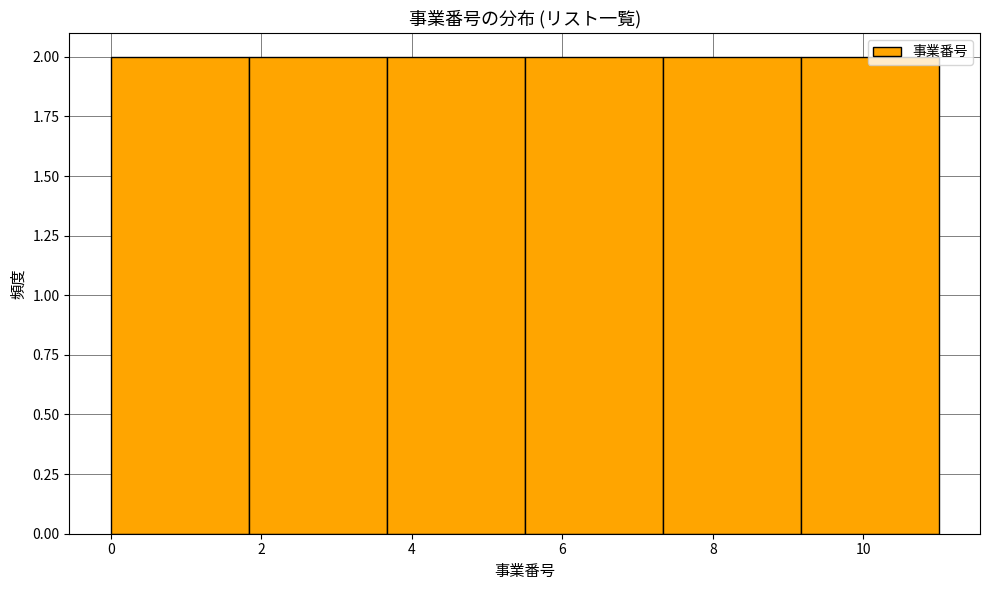

What is the height of the bar covering 5.6 to 7.4 on the x-axis? Neither the bar edges nor the heights are printed on the chart, so give them approximately, as read against the axes.

2